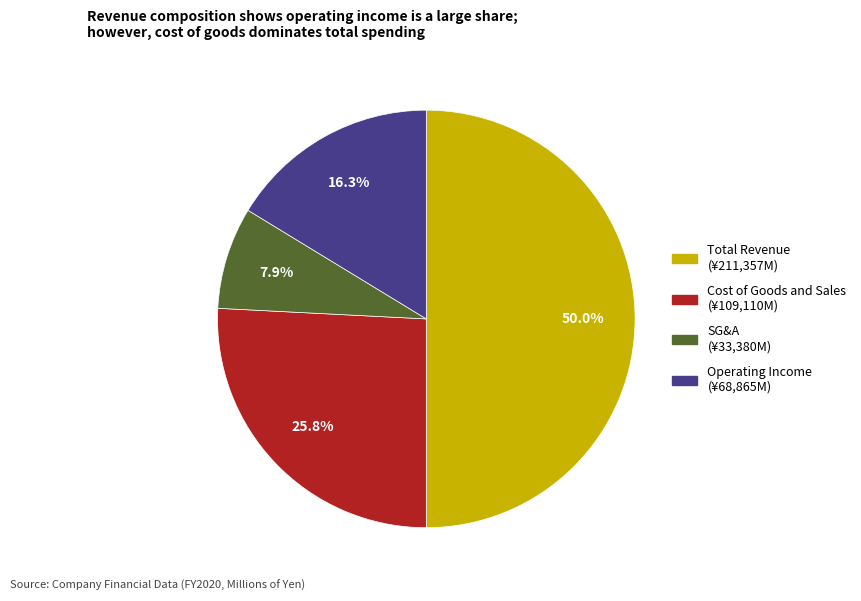

How many slices are in this pie chart?

4